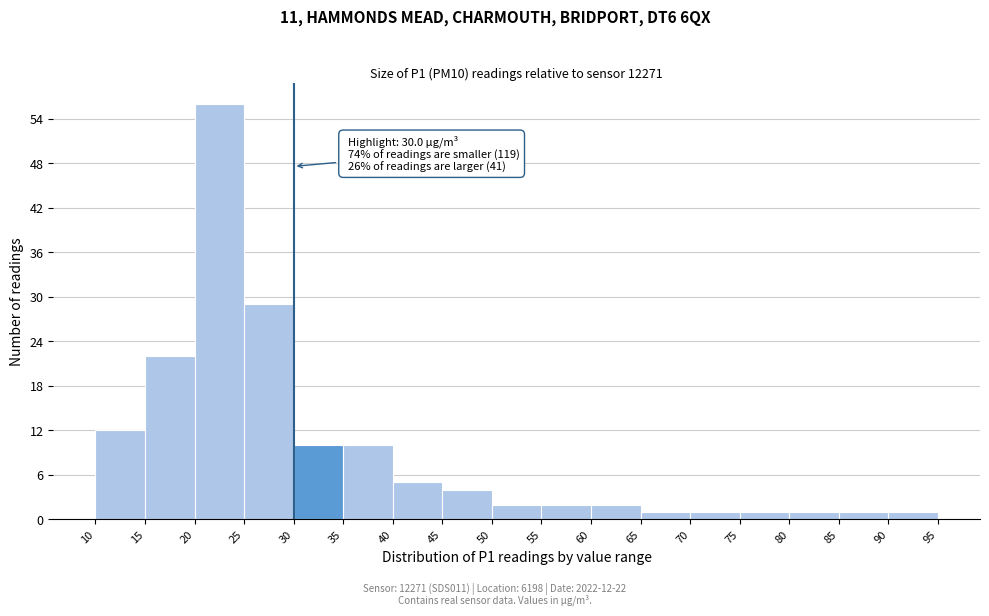

Over which range of the x-axis is the bar tallest?

20 to 25